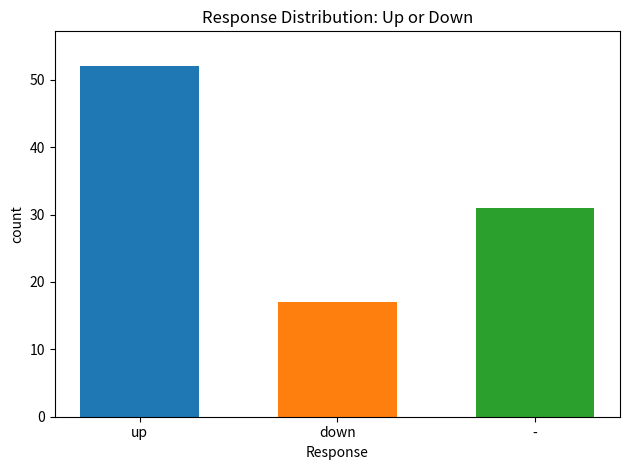

Rank the categories by value from lowest to highest.

down, -, up